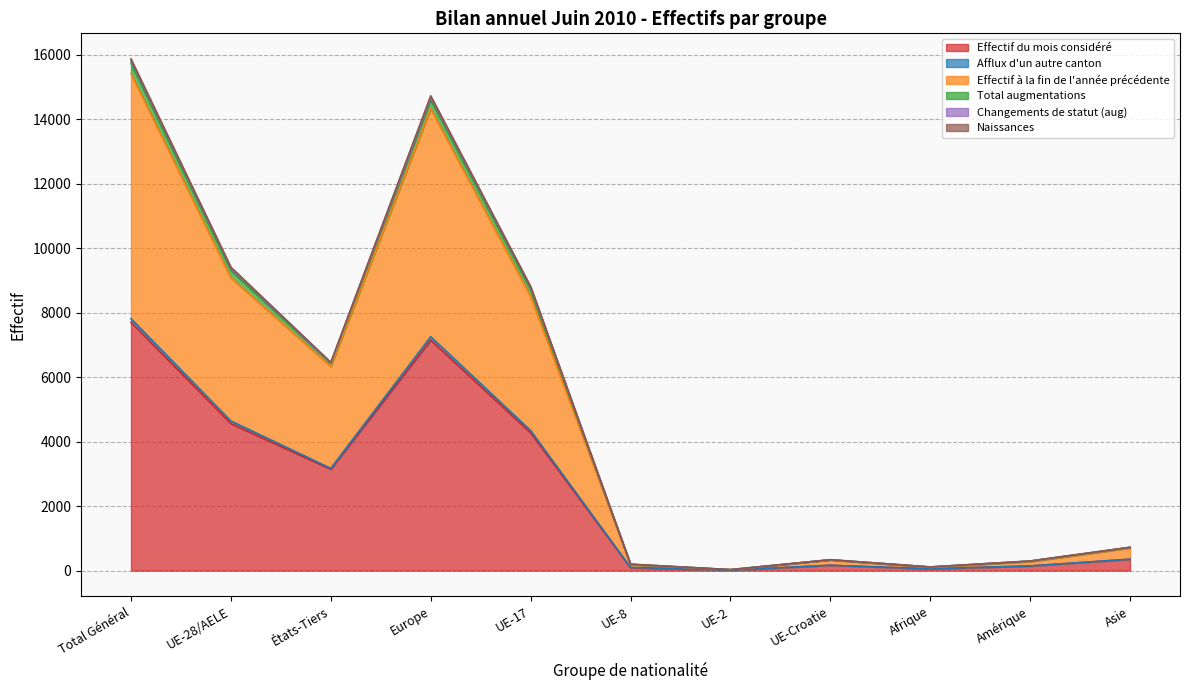

What is the difference between the highest and lowest values at UE-2?

16